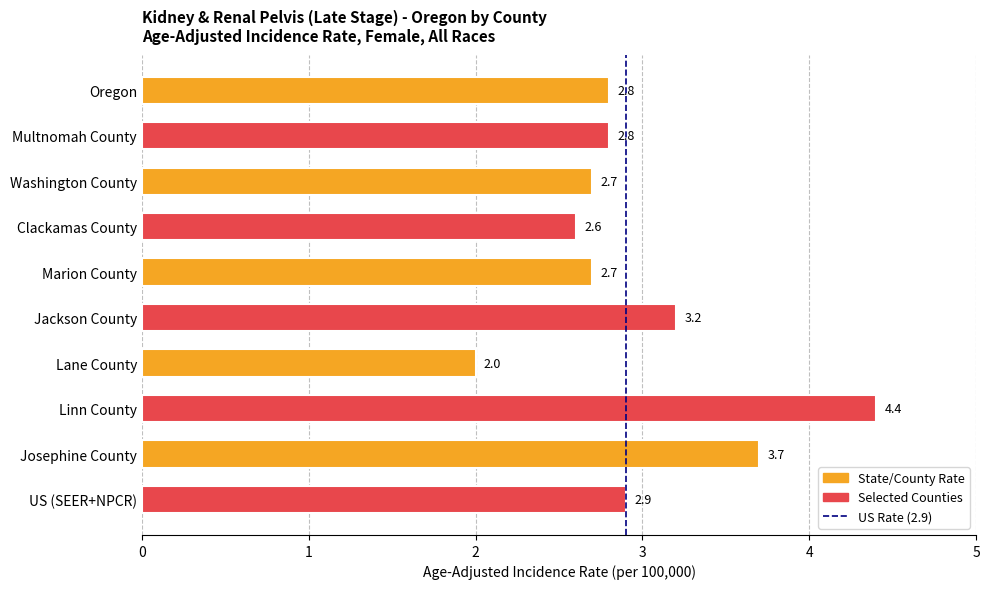

What is the difference between the second highest and second lowest values?

1.1